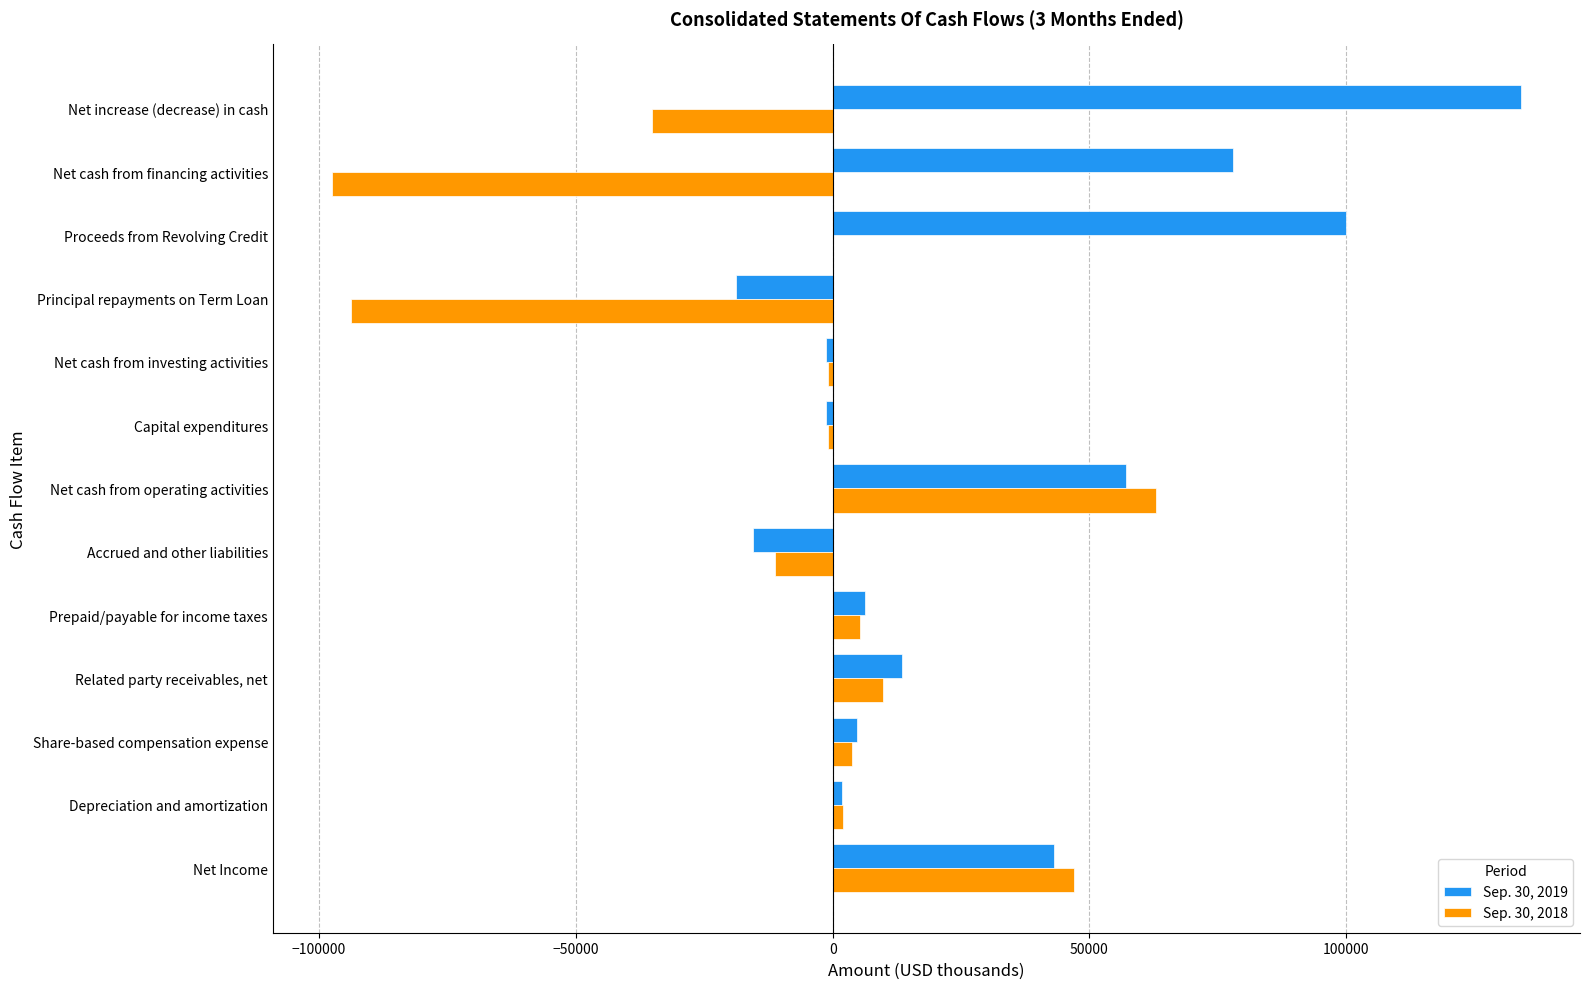

How many distinct data groups are displayed?

2